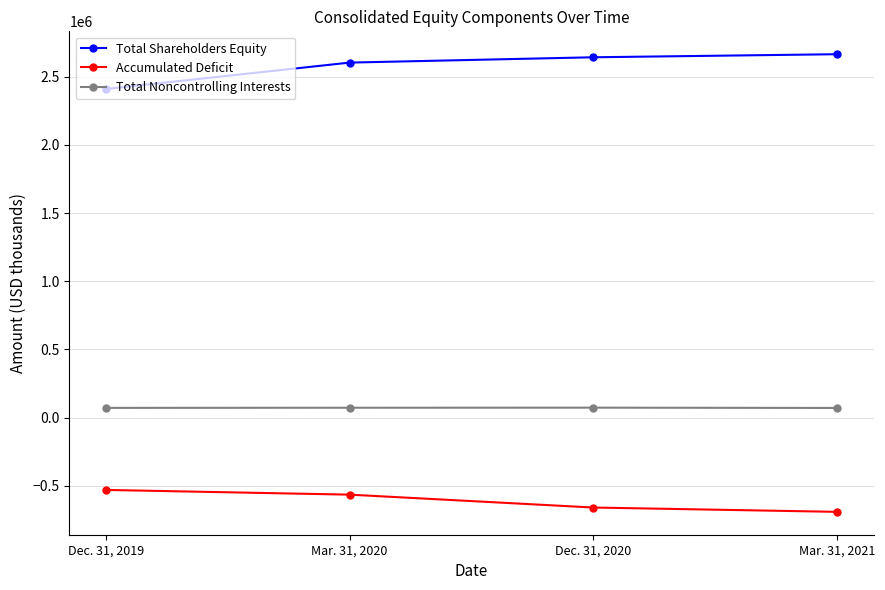

At how many categories does at least one series exceed 115660?

4